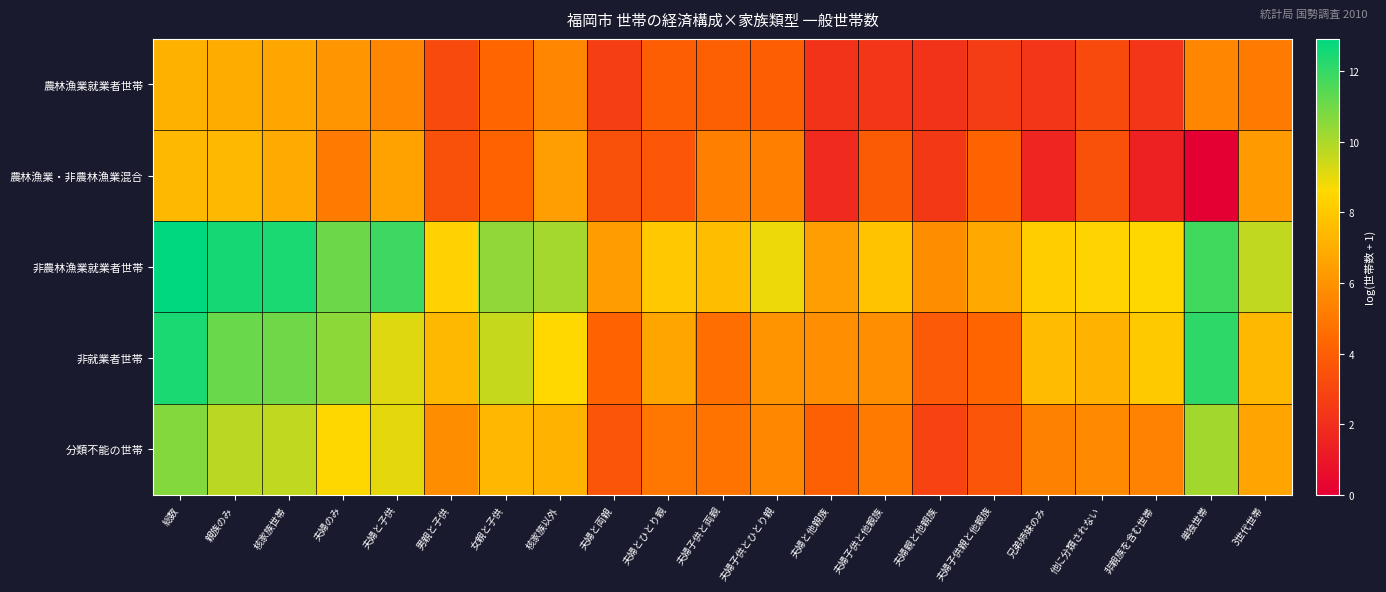

At 核家族世帯, list the series in order from largest to smallest.

非農林漁業就業者世帯, 非就業者世帯, 分類不能の世帯, 農林漁業・非農林漁業混合, 農林漁業就業者世帯